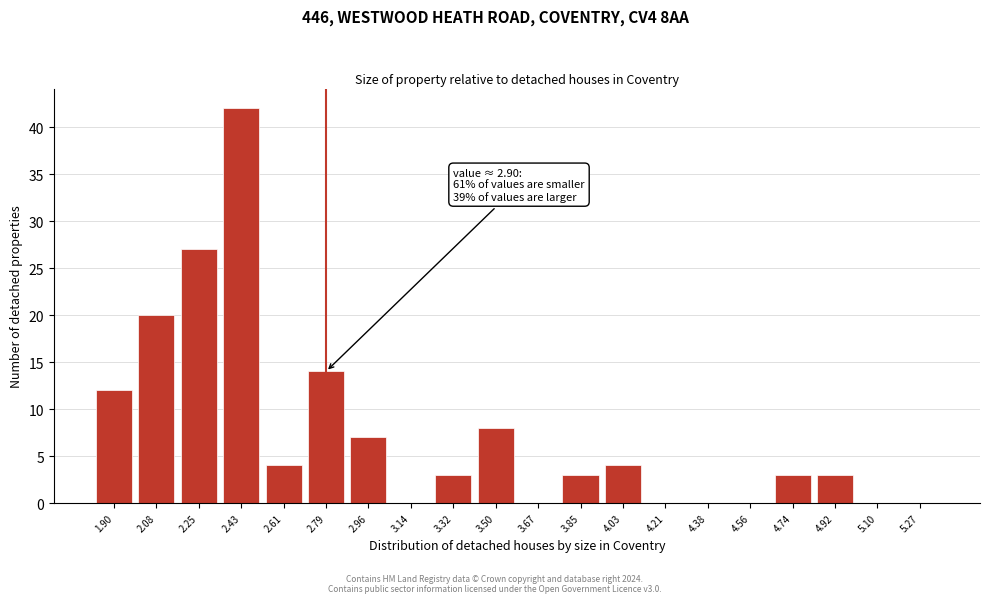

Reading left to right, what are all the values shown in this chart?

1.90=12	2.08=20	2.25=27	2.43=42	2.61=4	2.79=14	2.96=7	3.14=0	3.32=3	3.50=8	3.67=0	3.85=3	4.03=4	4.21=0	4.38=0	4.56=0	4.74=3	4.92=3	5.10=0	5.27=0